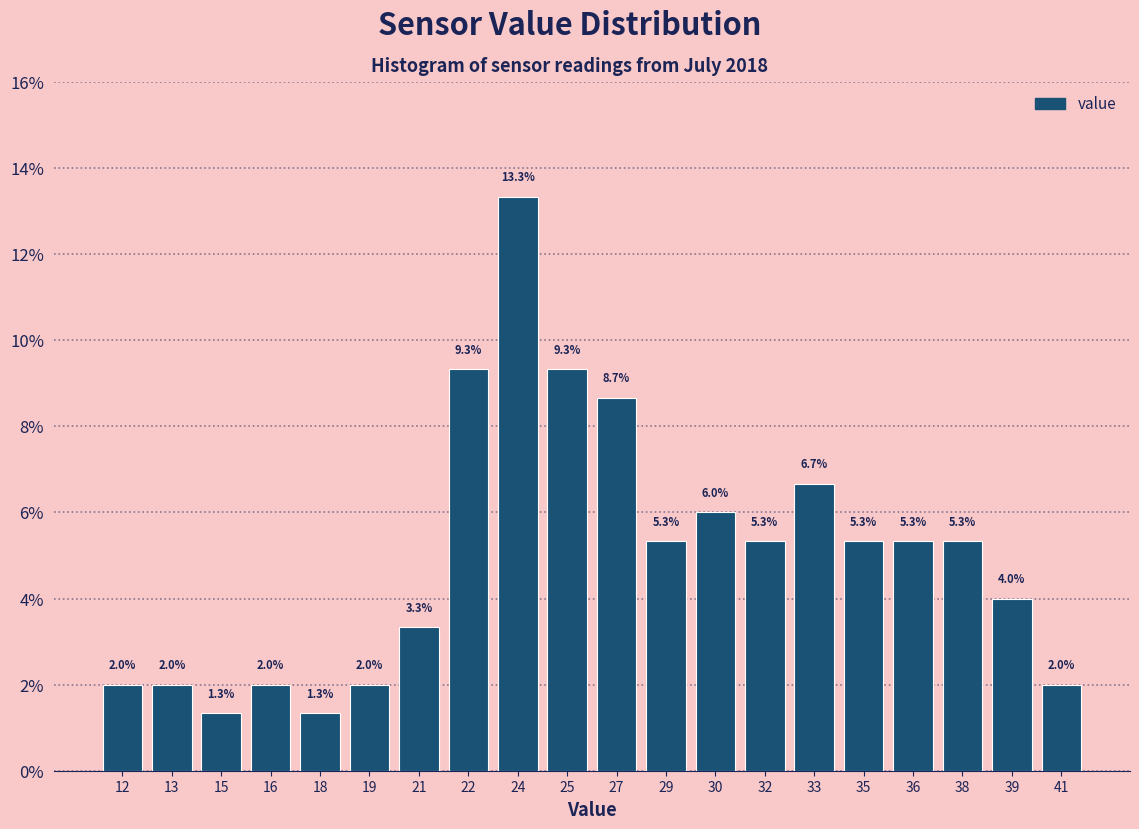

Reading right to left, transcribe all the data shown in this chart.

2.0	4.0	5.3	5.3	5.3	6.7	5.3	6.0	5.3	8.7	9.3	13.3	9.3	3.3	2.0	1.3	2.0	1.3	2.0	2.0